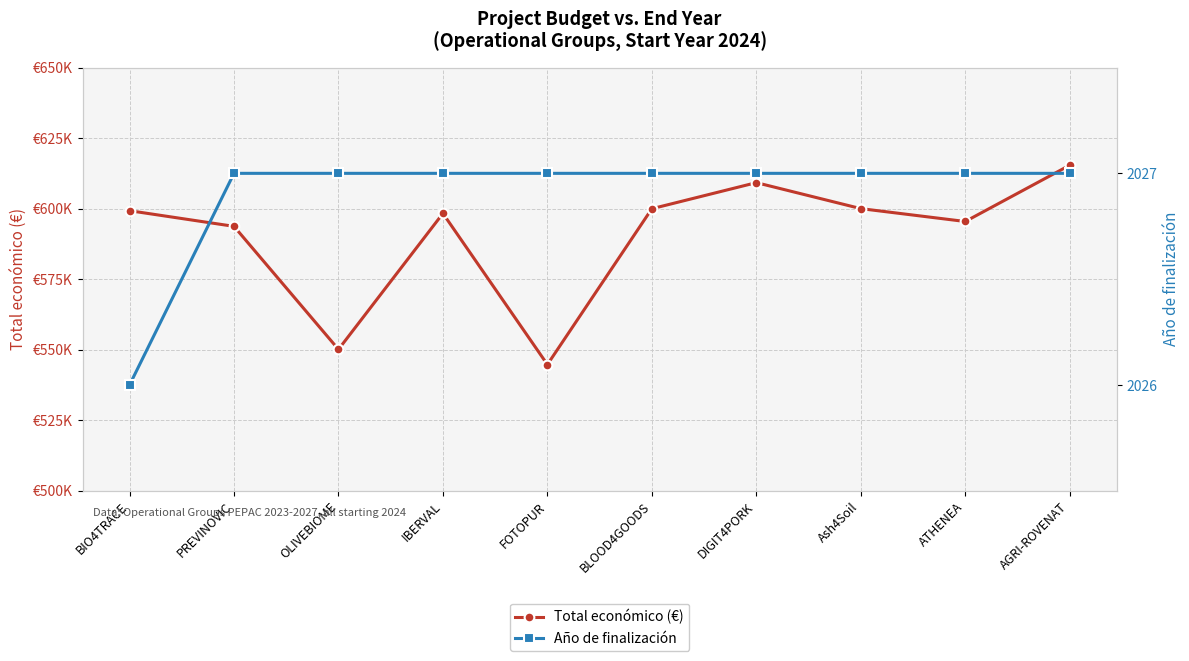

Reading left to right, transcribe all the data shown in this chart.

Total económico (€): 599262	593715	550111	598303	544746	599960	609206	600000	595436	615375
Año de finalización: 2026	2027	2027	2027	2027	2027	2027	2027	2027	2027